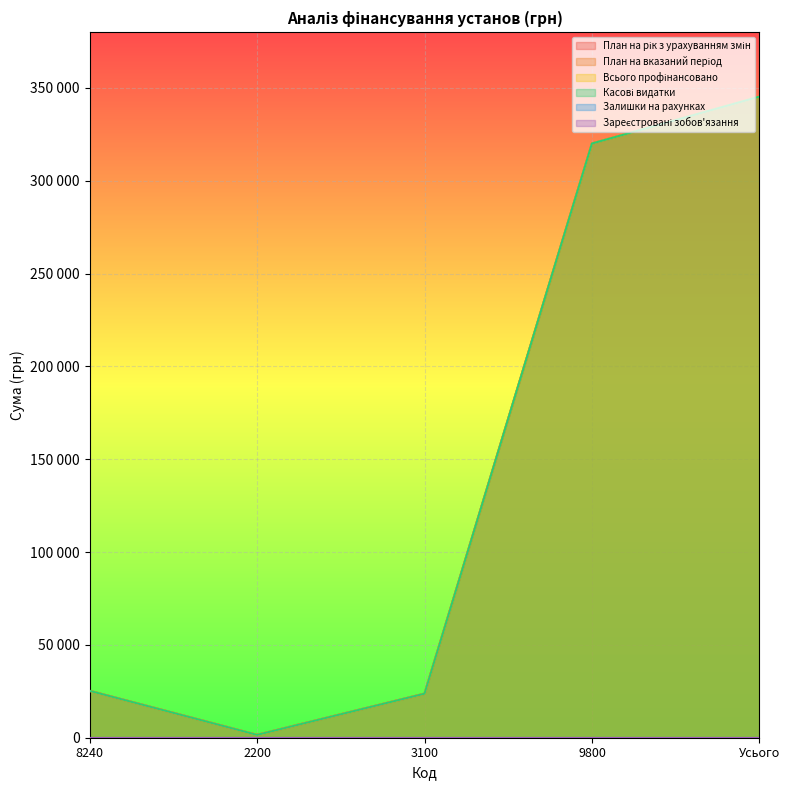

Which series changed the most between 2200 and 9800?

План на рік з урахуванням змін